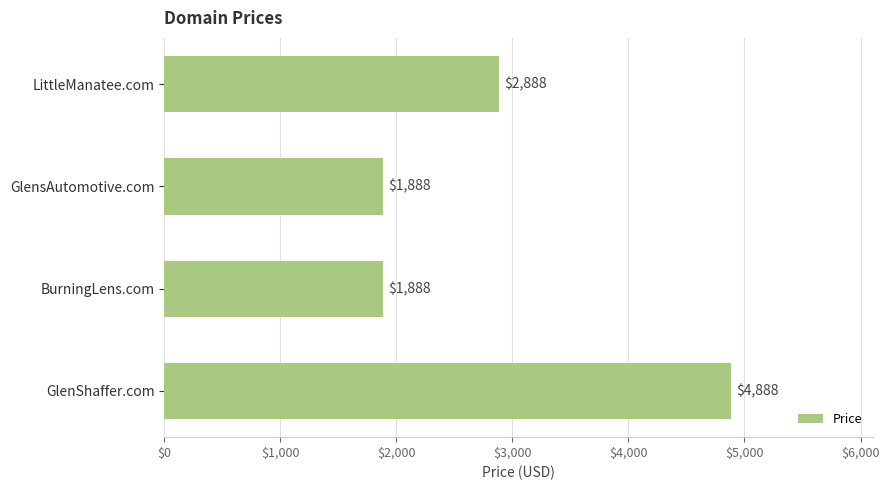

What is the sum of all values?

11552